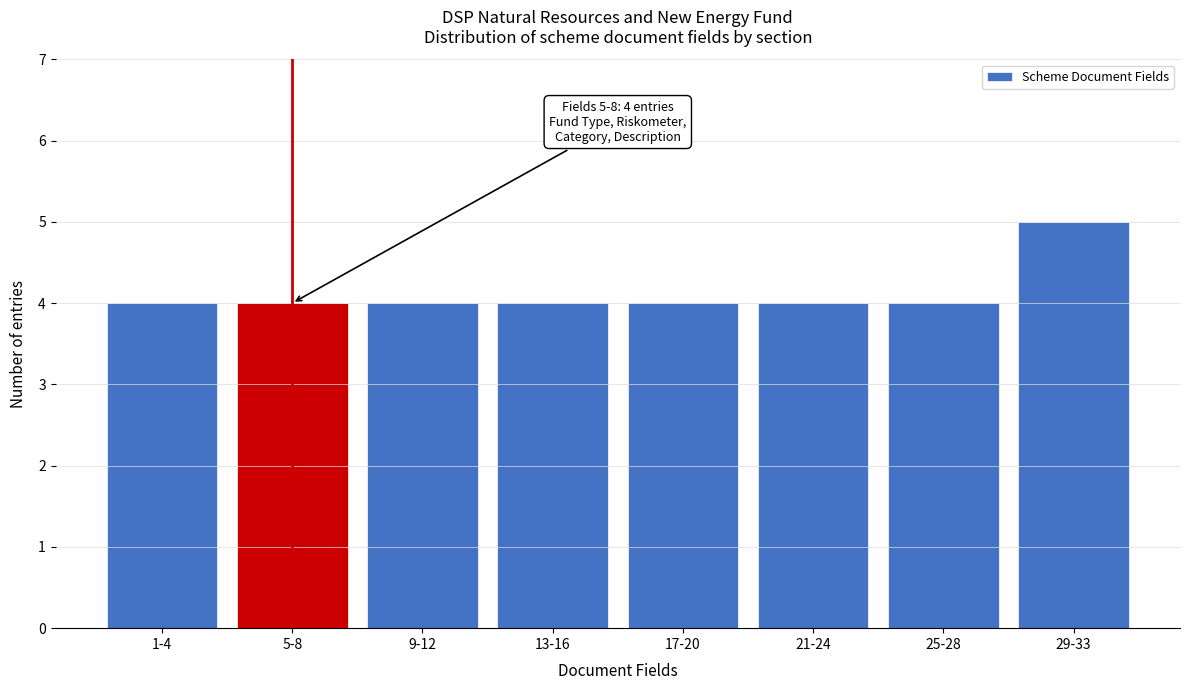

Reading left to right, transcribe all the data shown in this chart.

4	4	4	4	4	4	4	5